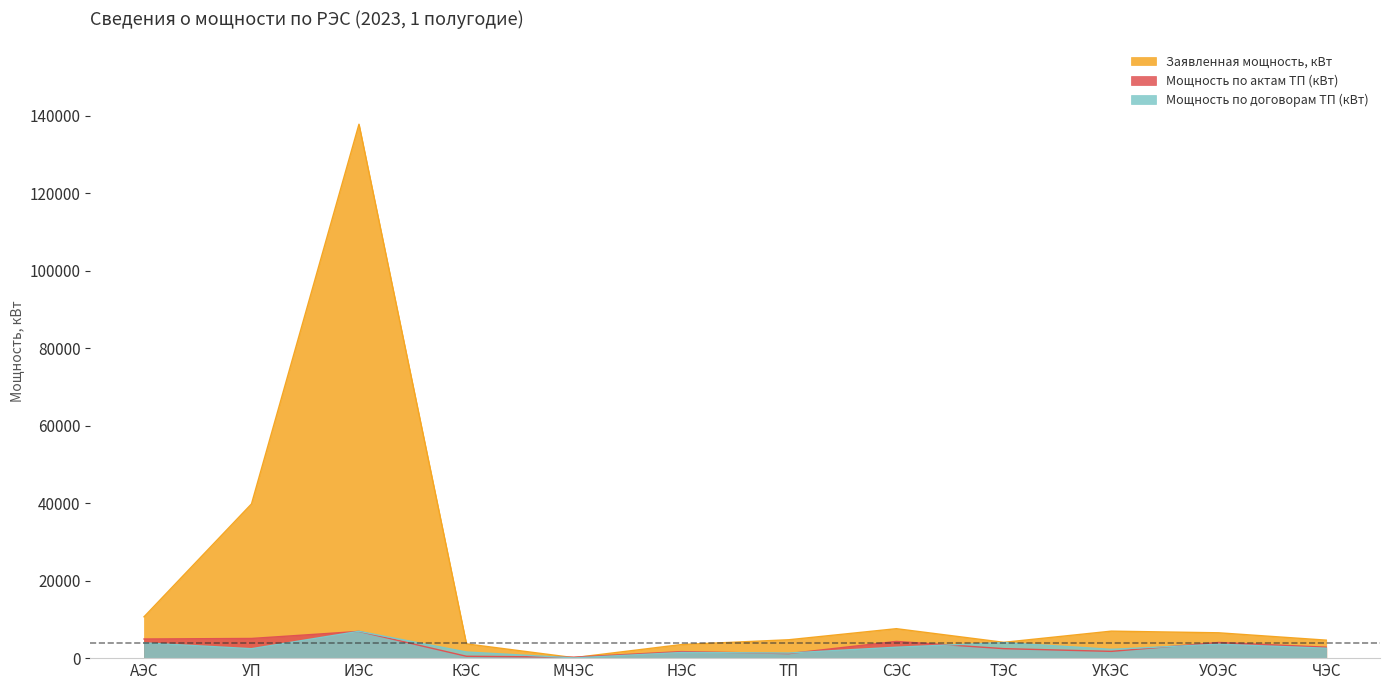

True or false: Мощность по договорам ТП (кВт) and Заявленная мощность, кВт cross at least once.

False